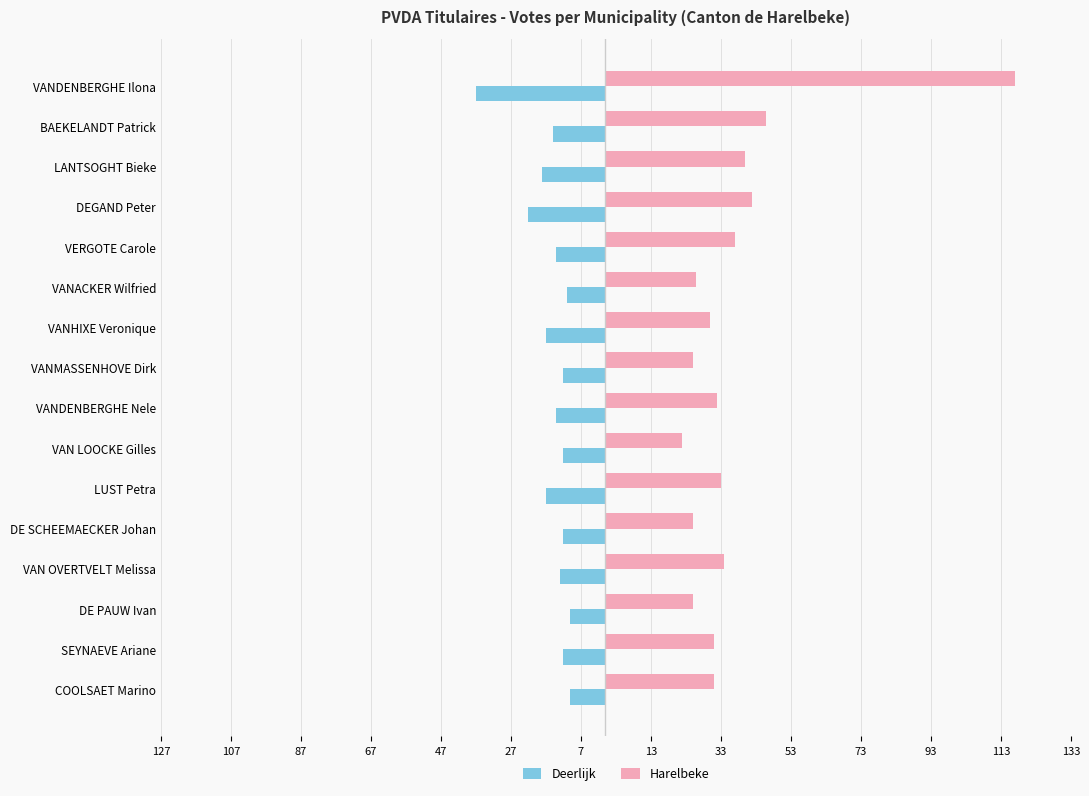

What are all the series names shown in the legend?

Deerlijk, Harelbeke